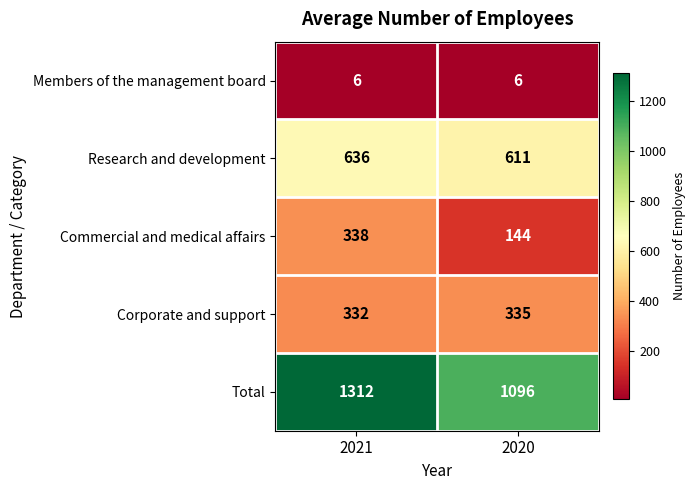

At which label is Corporate and support closest to 333?

2021